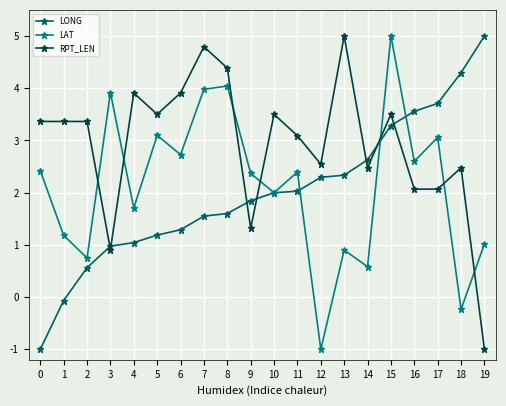

Reading left to right, what are all the values shown in this chart?

LONG: -1.0	-0.1	0.6	1.0	1.0	1.2	1.3	1.6	1.6	1.8	2.0	2.0	2.3	2.3	2.6	3.3	3.6	3.7	4.3	5.0
LAT: 2.4	1.2	0.7	3.9	1.7	3.1	2.7	4.0	4.0	2.4	2.0	2.4	-1.0	0.9	0.6	5.0	2.6	3.1	-0.2	1.0
RPT_LEN: 3.4	3.4	3.4	0.9	3.9	3.5	3.9	4.8	4.4	1.3	3.5	3.1	2.5	5.0	2.5	3.5	2.1	2.1	2.5	-1.0